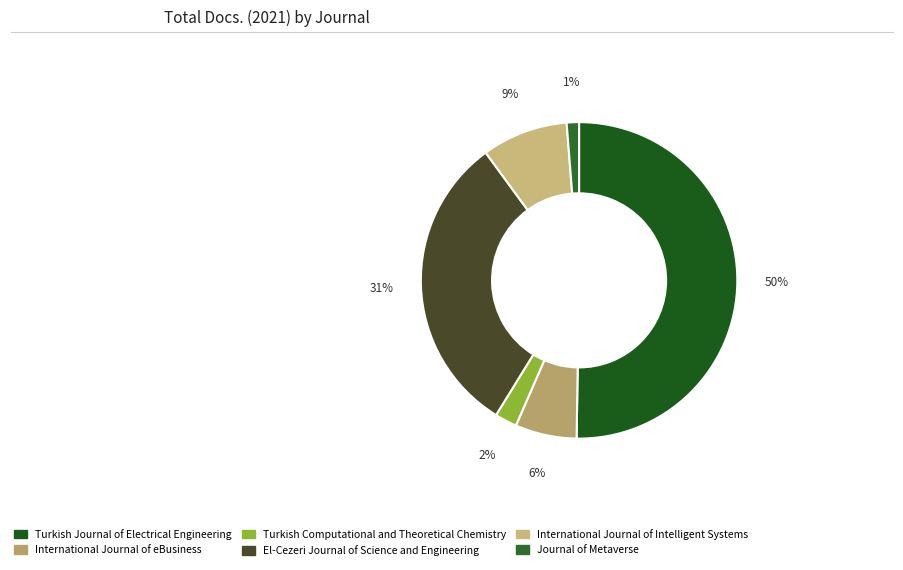

Count the number of slices in the pie.

6